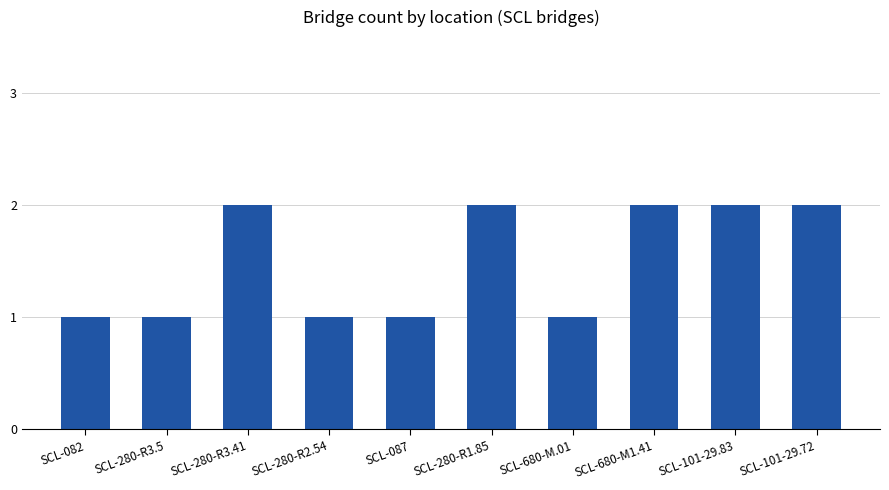

The value at SCL-280-R3.5 is 2. True or false?

False